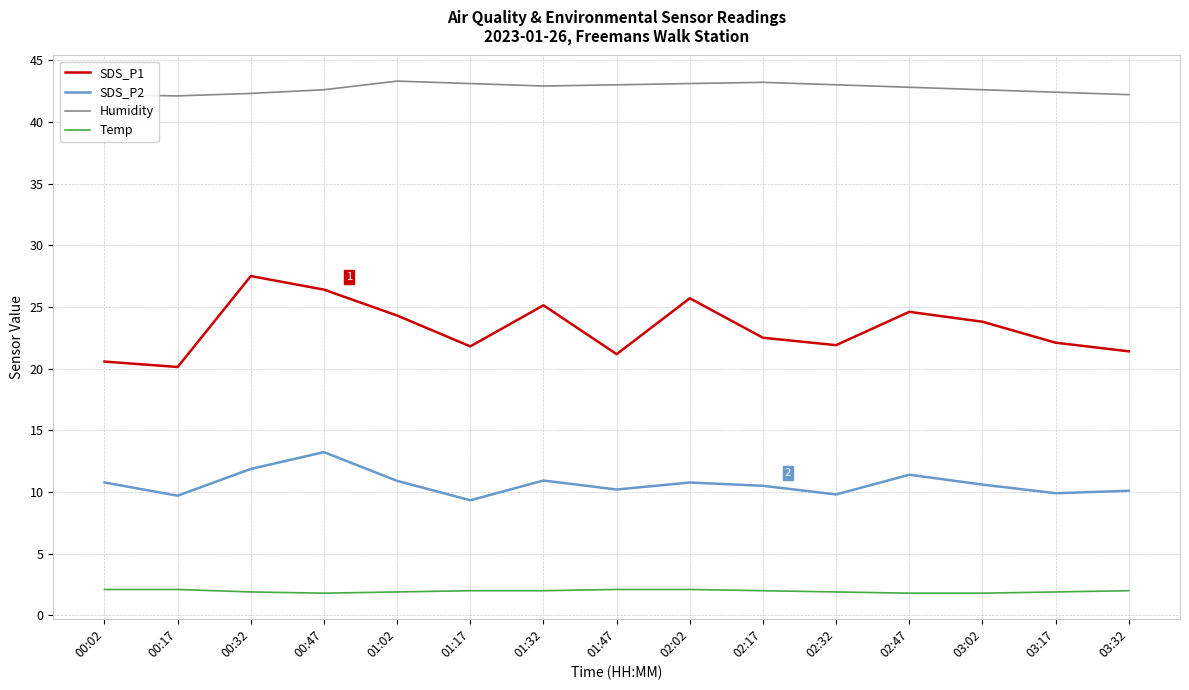

Which series has the widest spread of values?

SDS_P1